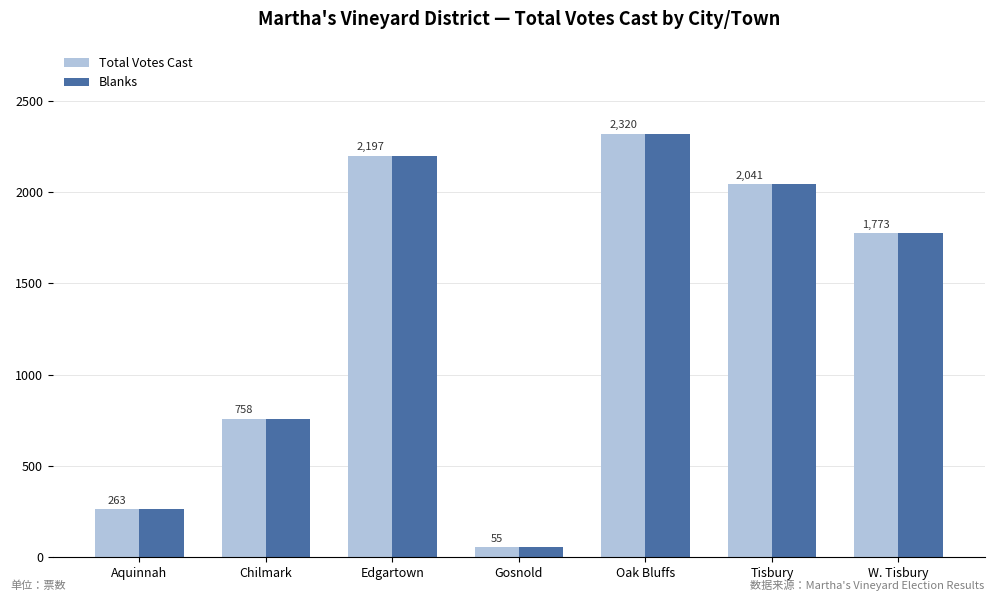

Count the number of data series in this chart.

2